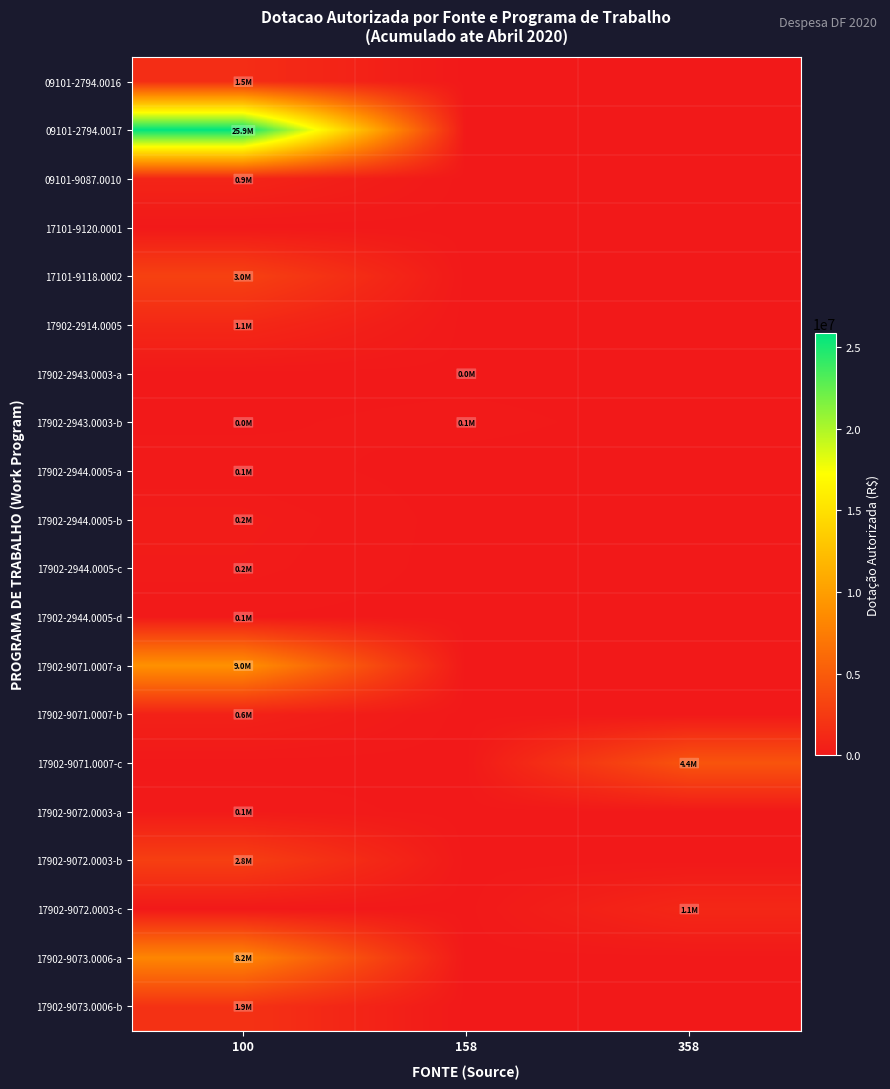

Between 100 and 158, which series saw the biggest shift?

09101-2794.0017